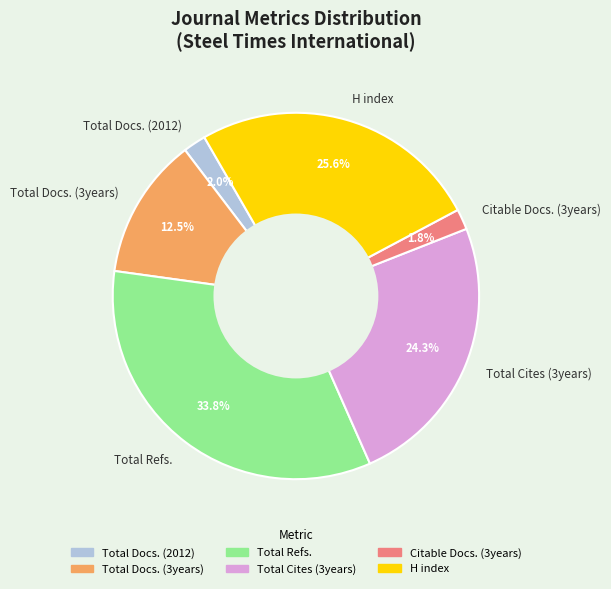

To the nearest percent, what is the combined percentage of Total Refs. and H index?

59%